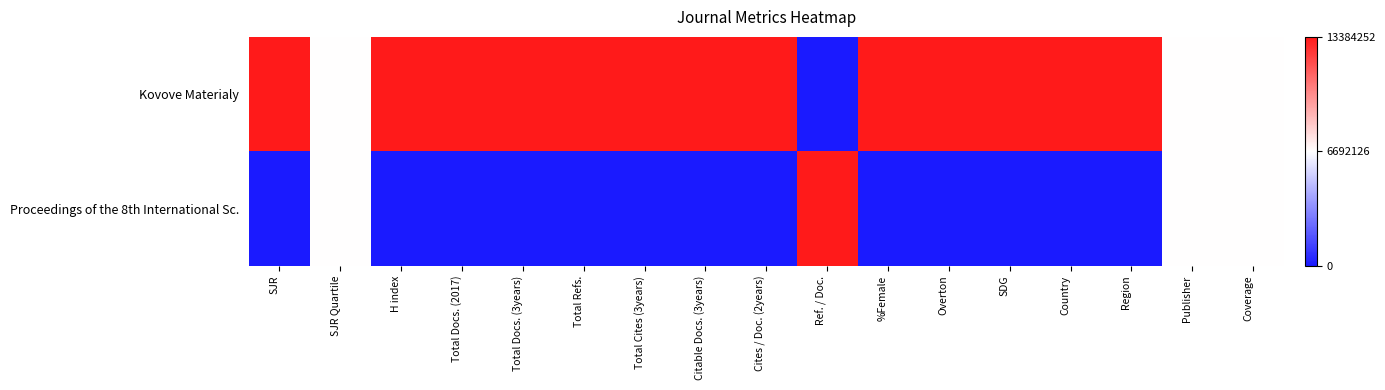

Which label corresponds to the largest value in the chart?

SJR